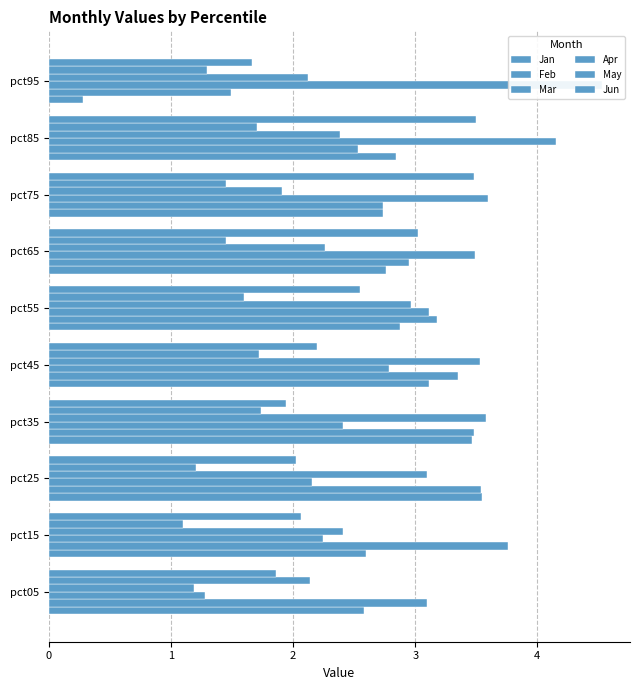

Reading left to right, list all the values displayed in this chart.

Jan: 2.6	2.6	3.5	3.5	3.1	2.9	2.8	2.7	2.8	0.3
Feb: 3.1	3.8	3.5	3.5	3.3	3.2	3.0	2.7	2.5	1.5
Mar: 1.3	2.2	2.2	2.4	2.8	3.1	3.5	3.6	4.2	4.5
Apr: 1.2	2.4	3.1	3.6	3.5	3.0	2.3	1.9	2.4	2.1
May: 2.1	1.1	1.2	1.7	1.7	1.6	1.5	1.4	1.7	1.3
Jun: 1.9	2.1	2.0	1.9	2.2	2.5	3.0	3.5	3.5	1.7